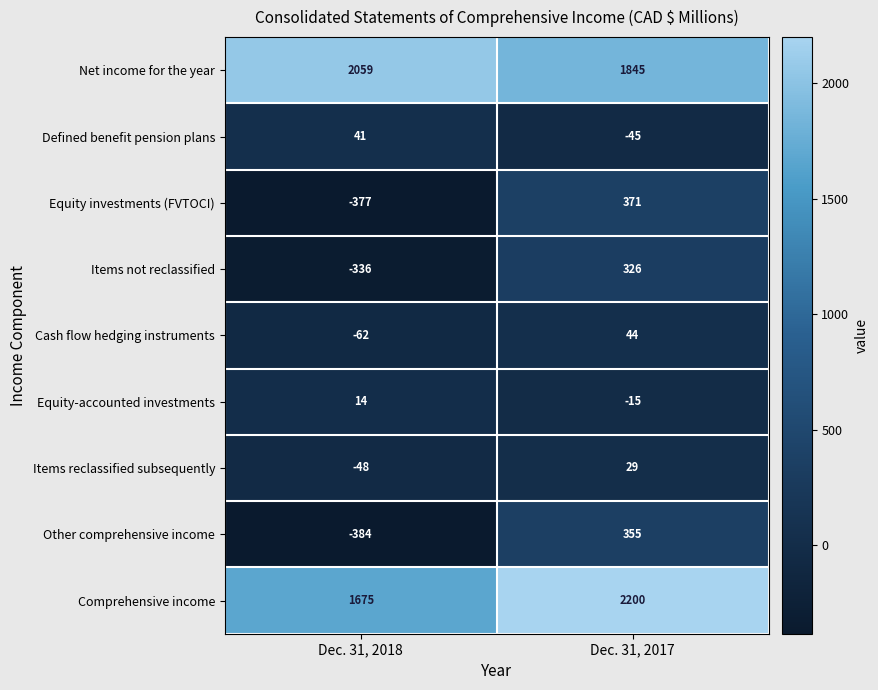

At which category is the sum across all series the highest?

Dec. 31, 2017